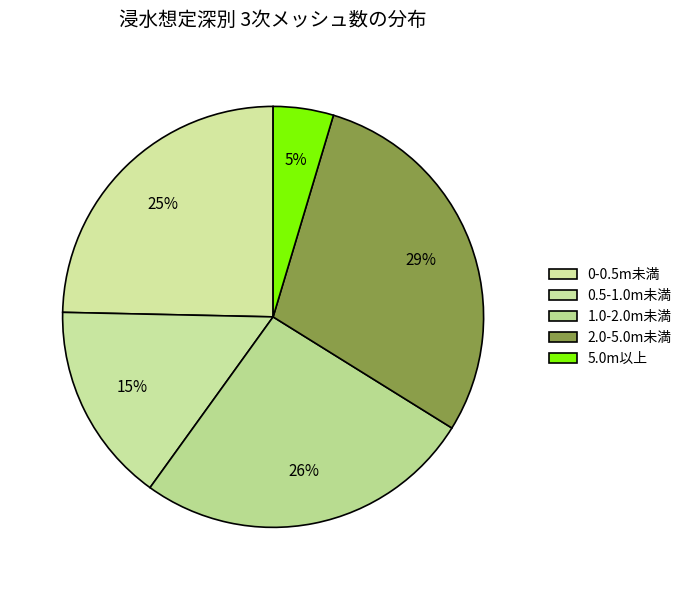

How many slices are in this pie chart?

5